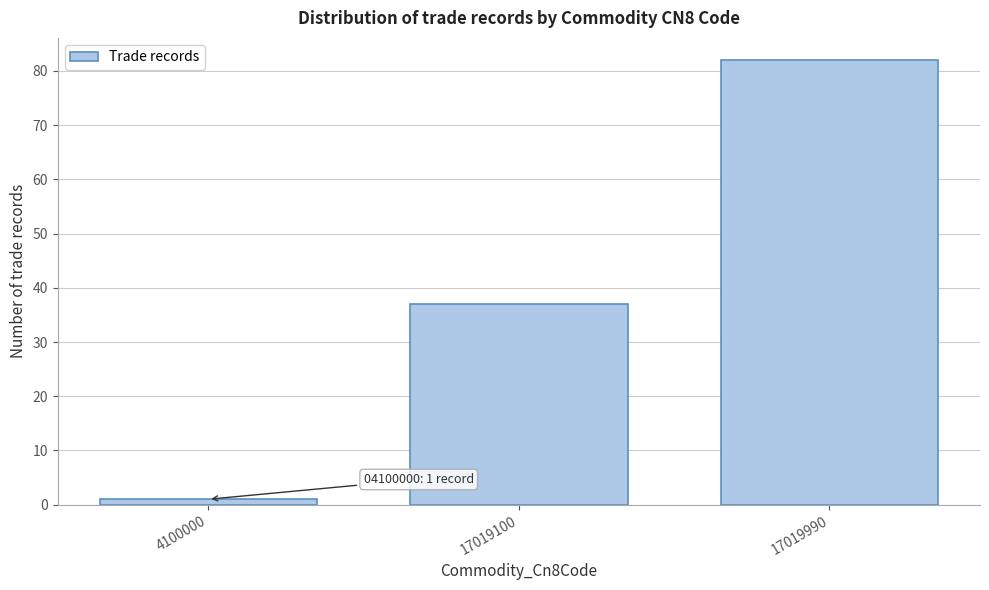

Reading left to right, extract all data points from this chart.

4100000=1	17019100=37	17019990=82